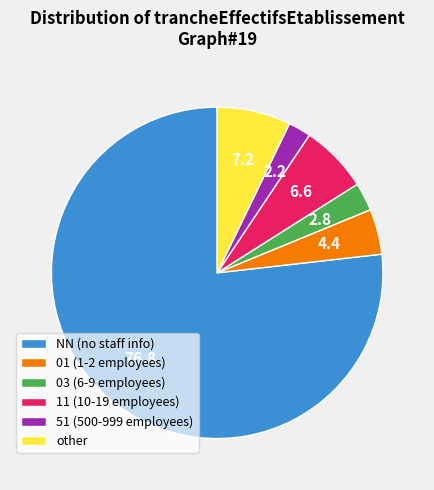

Is other the majority of the pie?

No